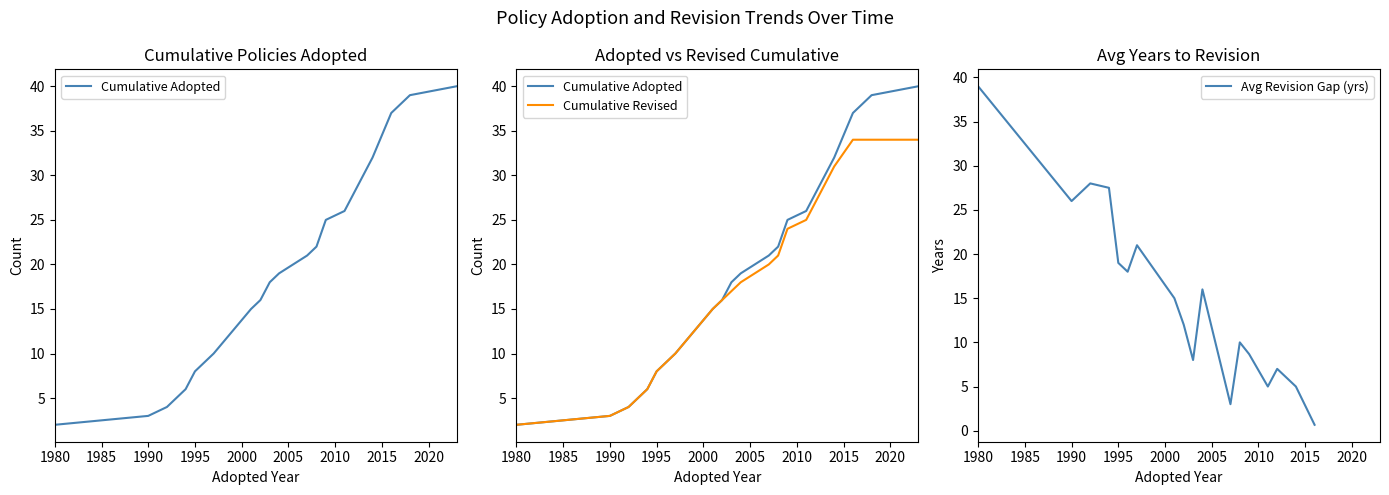

What is the average value?

2005